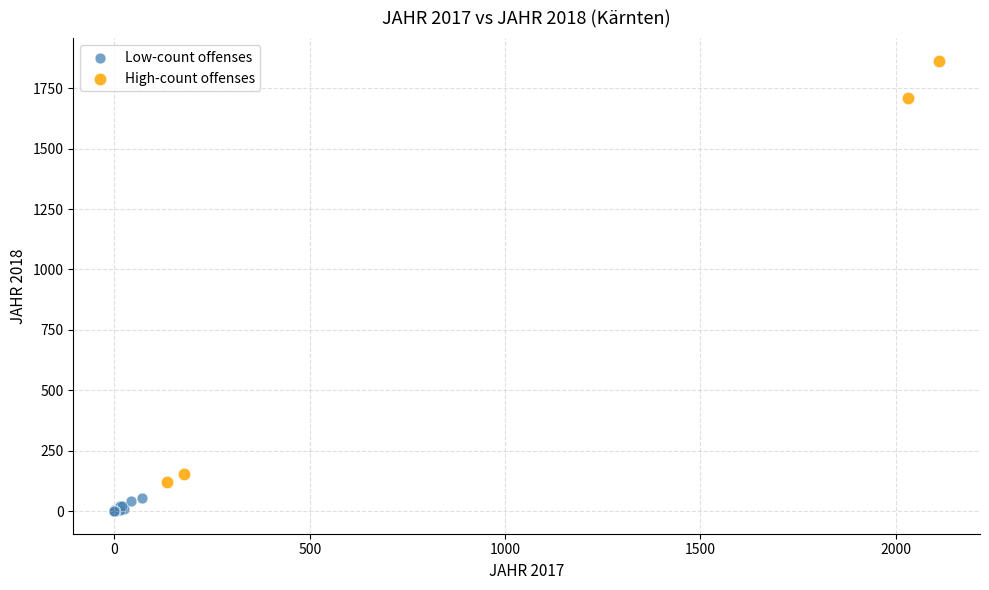

Which series contains the highest Y value?

High-count offenses